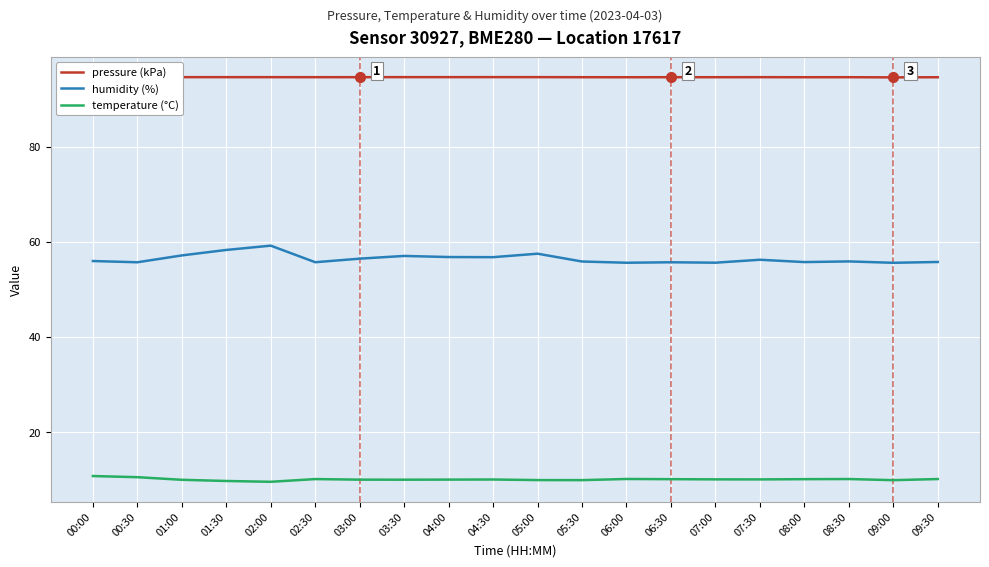

What position from the left is 06:00?

13